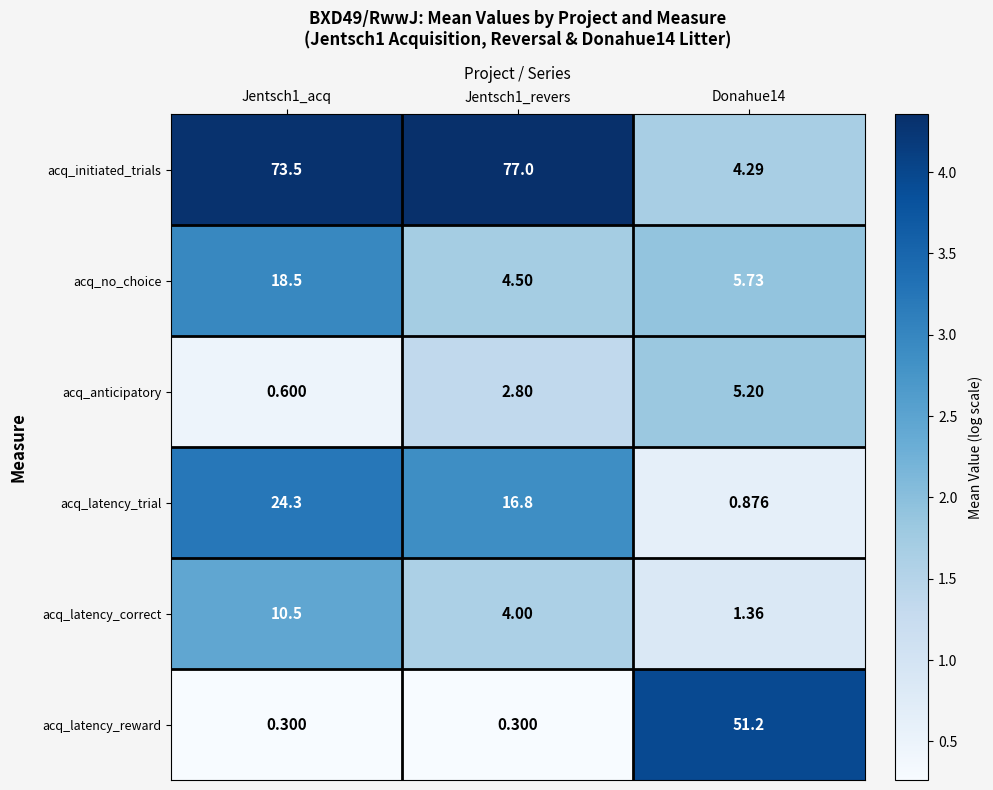

Which series has the largest range (max minus min)?

acq_initiated_trials